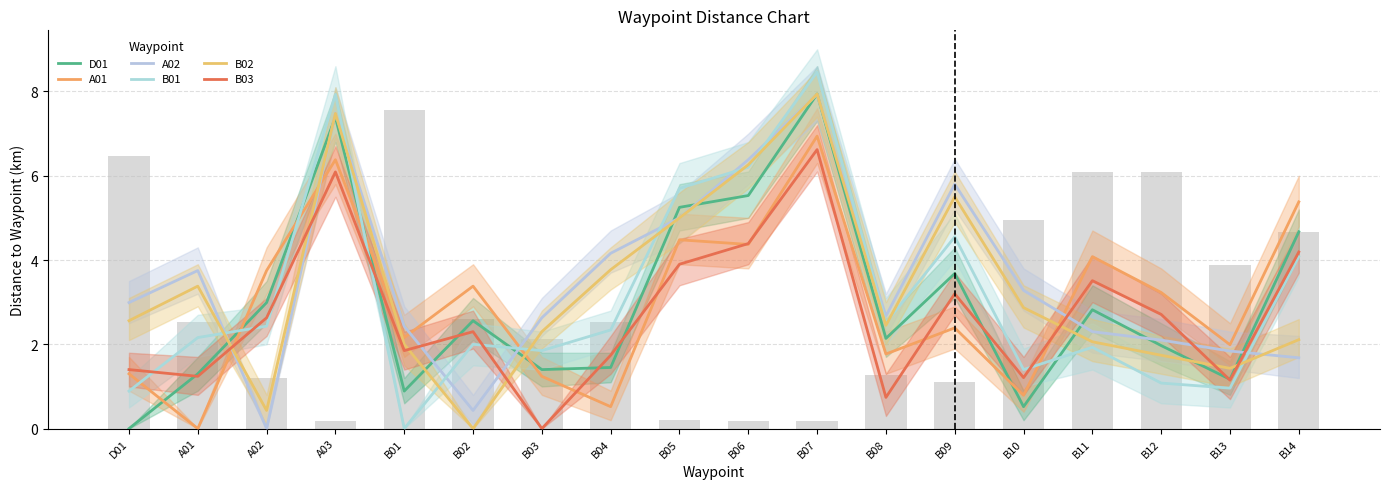

What are all the series names shown in the legend?

D01, A01, A02, B01, B02, B03